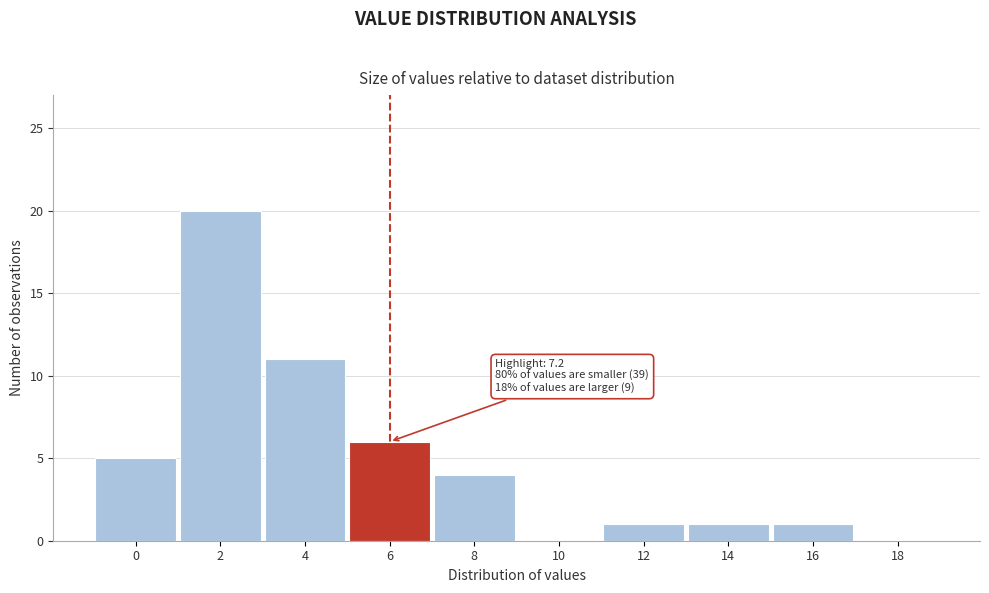

Reading left to right, what are all the values shown in this chart?

0=5	2=20	4=11	6=6	8=4	10=0	12=1	14=1	16=1	18=0